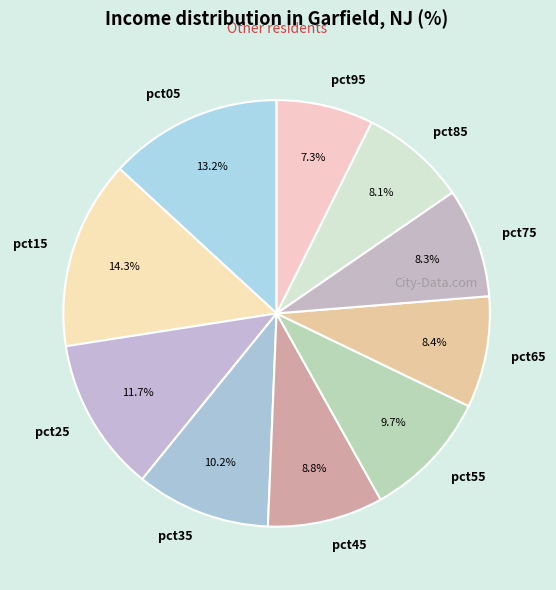

To the nearest percent, what percentage of the pie is pct75?

8%